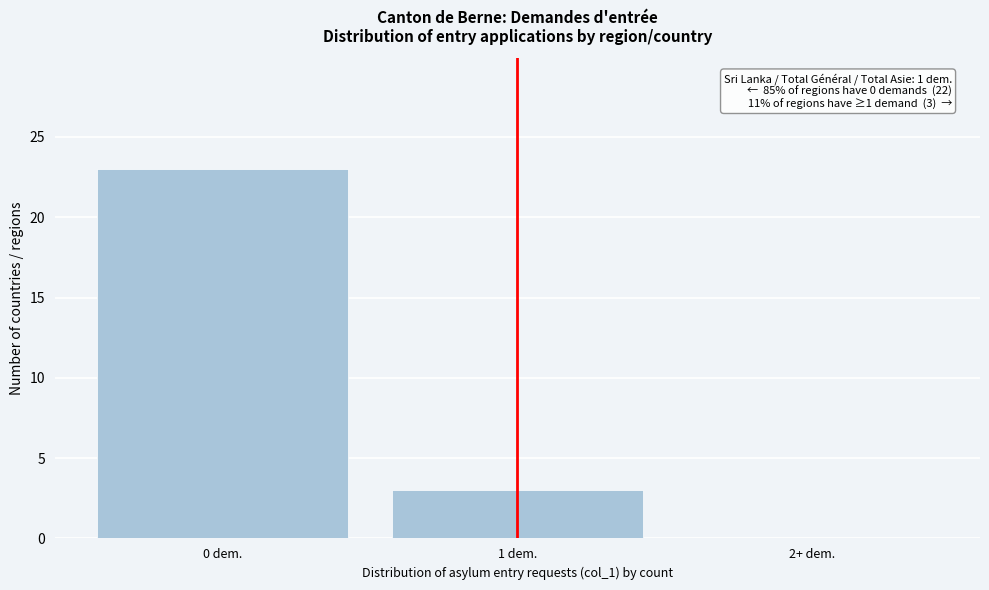

Reading left to right, list all the values displayed in this chart.

0 dem.=23	1 dem.=3	2+ dem.=0